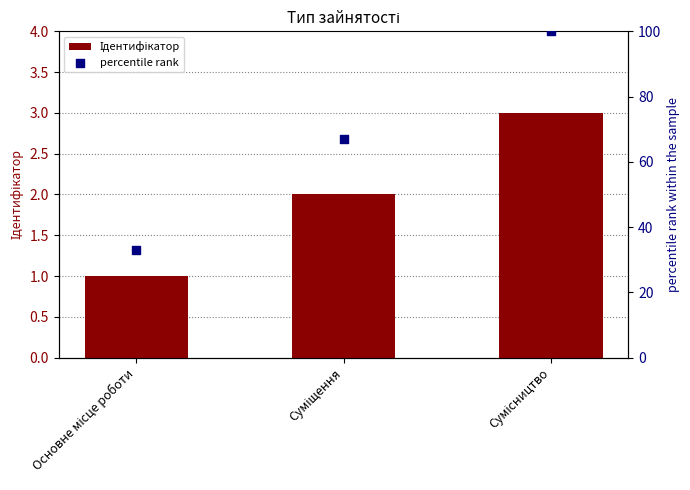

At which category is the sum across all series the highest?

Сумісництво